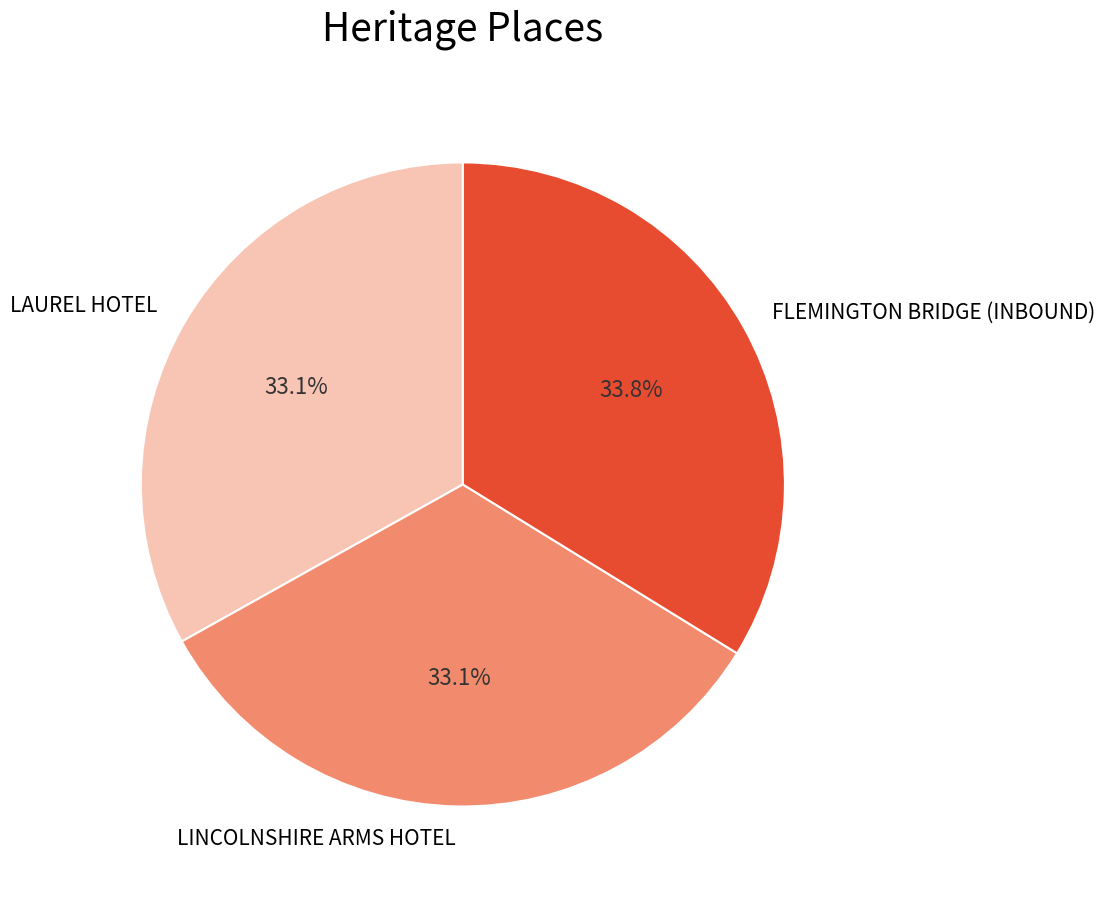

Is there a majority slice in this chart?

No